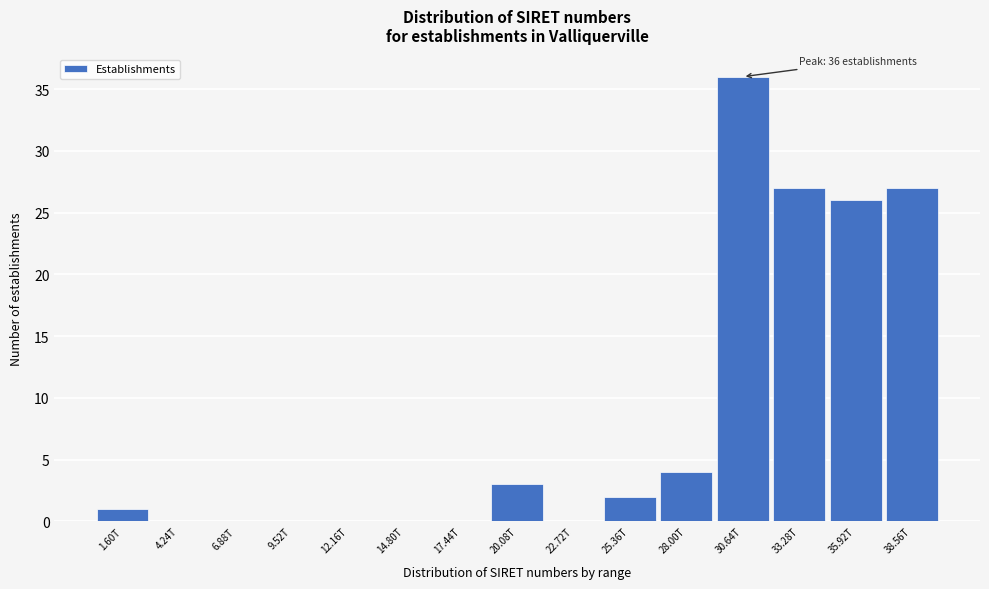

Reading right to left, list all the values displayed in this chart.

38.56T=27	35.92T=26	33.28T=27	30.64T=36	28.00T=4	25.36T=2	22.72T=0	20.08T=3	17.44T=0	14.80T=0	12.16T=0	9.52T=0	6.88T=0	4.24T=0	1.60T=1